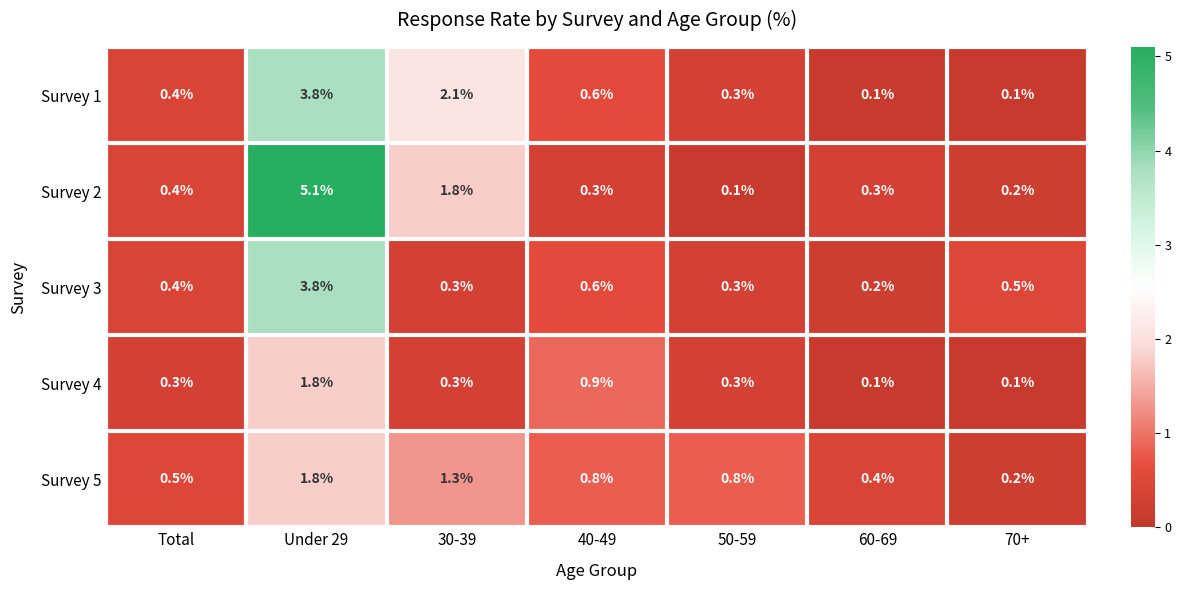

Which series has the widest spread of values?

Survey 2